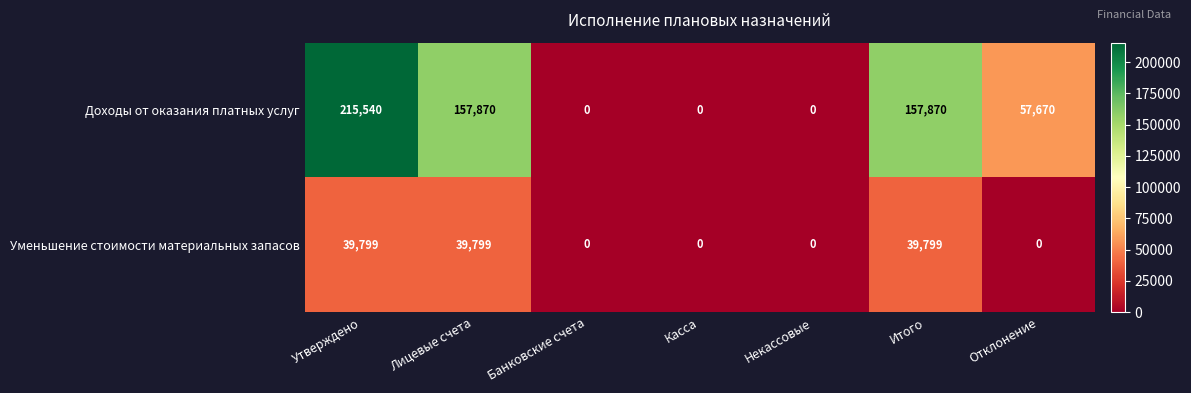

Rank the series by their maximum value, from lowest to highest.

Уменьшение стоимости материальных запасов, Доходы от оказания платных услуг